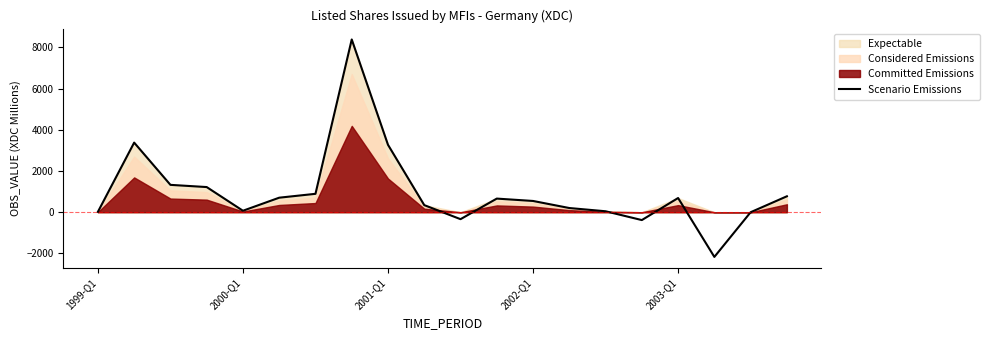

Does the chart display data point markers on the line(s)?

No